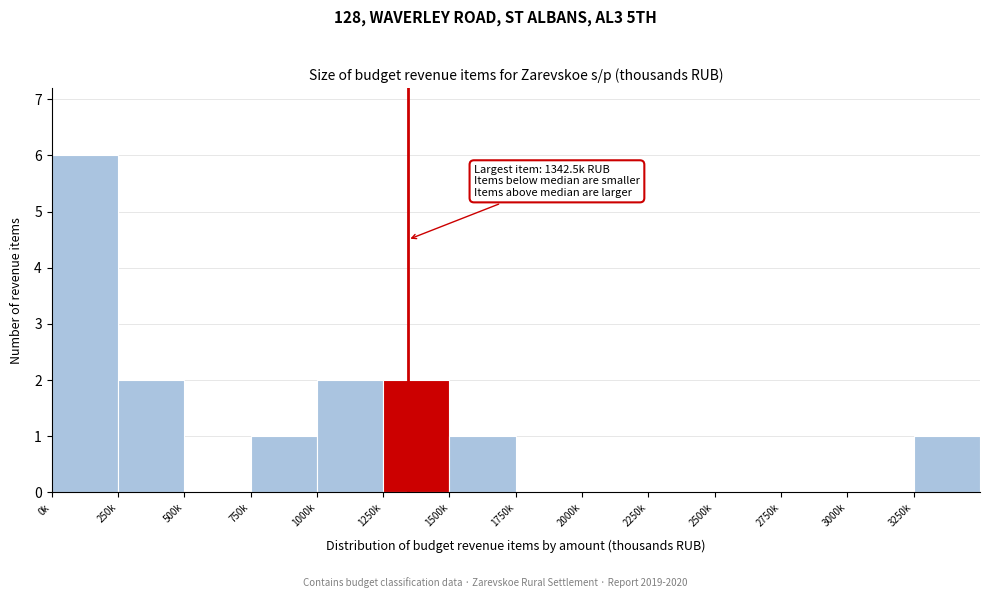

Reading right to left, extract all data points from this chart.

3250k=1	3000k=0	2750k=0	2500k=0	2250k=0	2000k=0	1750k=0	1500k=1	1250k=2	1000k=2	750k=1	500k=0	250k=2	0k=6